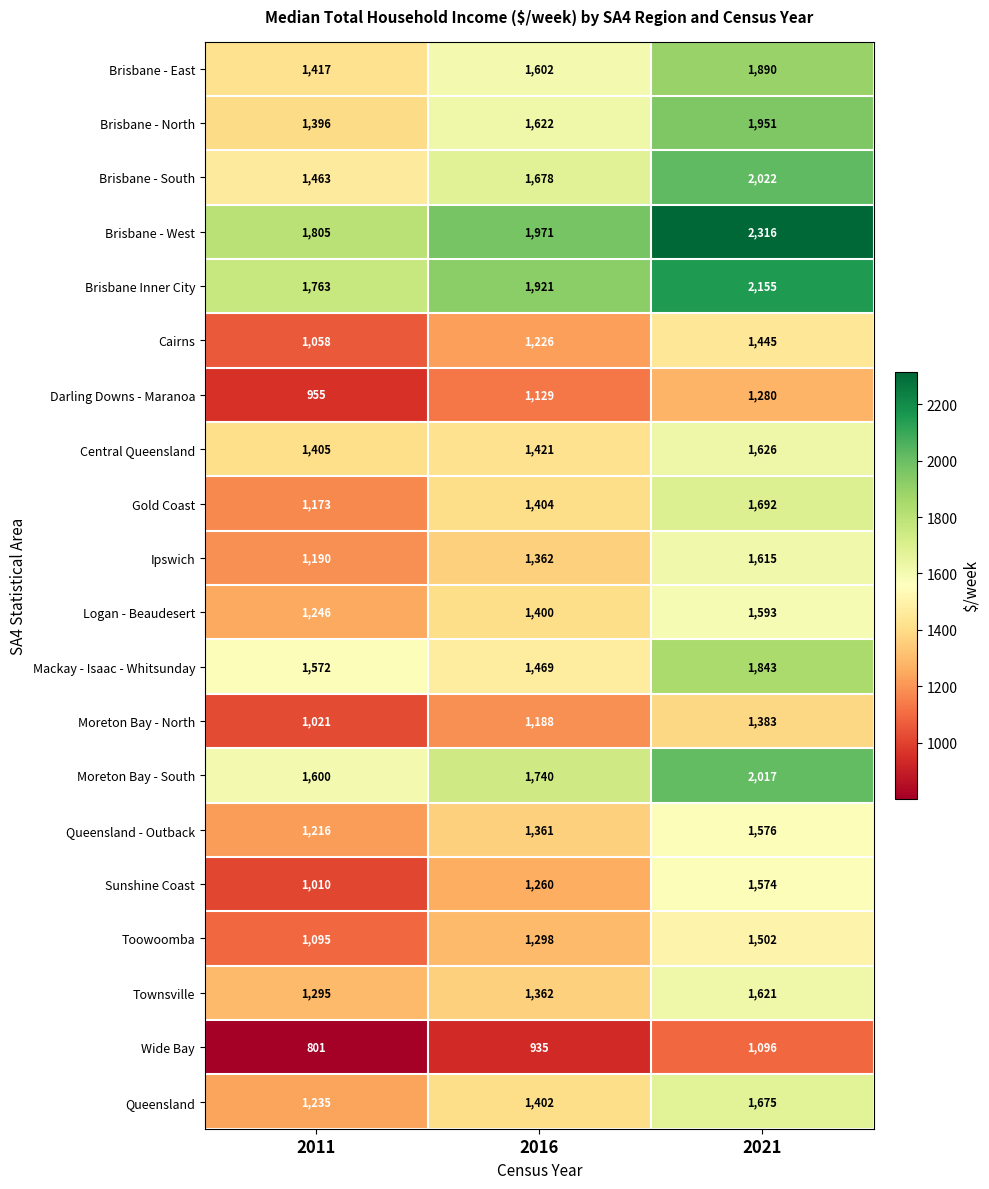

At how many categories does at least one series exceed 1209?

3